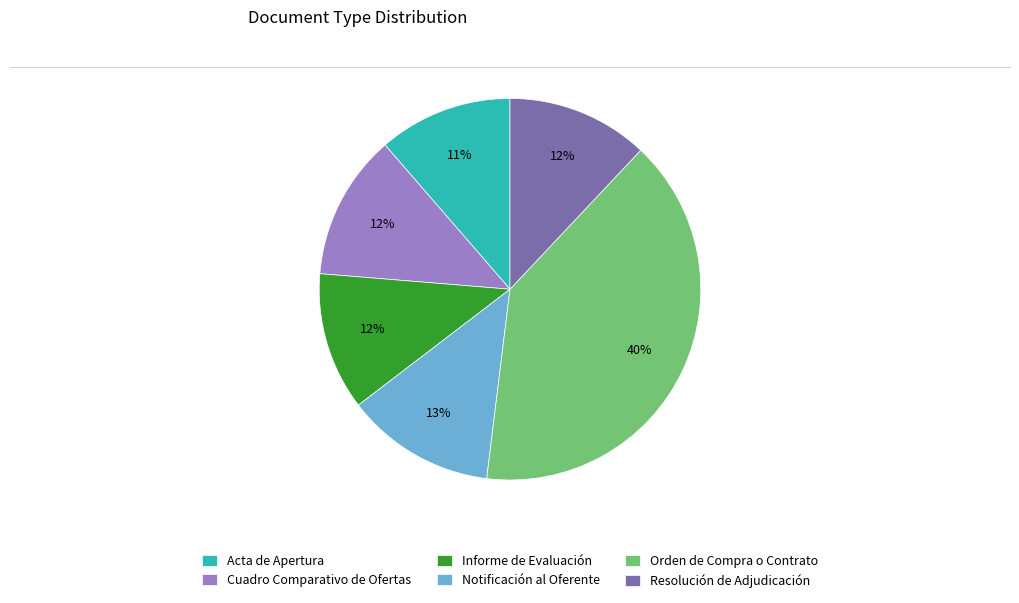

Count the number of slices in the pie.

6